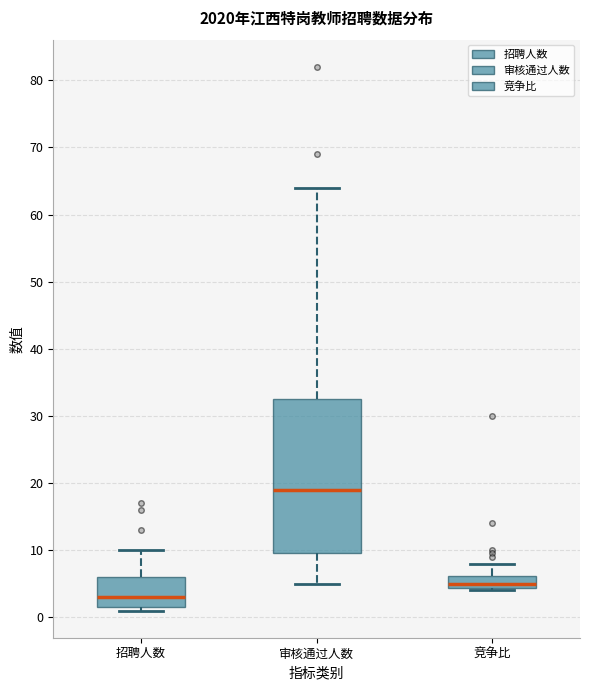

Which box is the tallest, from its lower edge to its upper edge?

审核通过人数